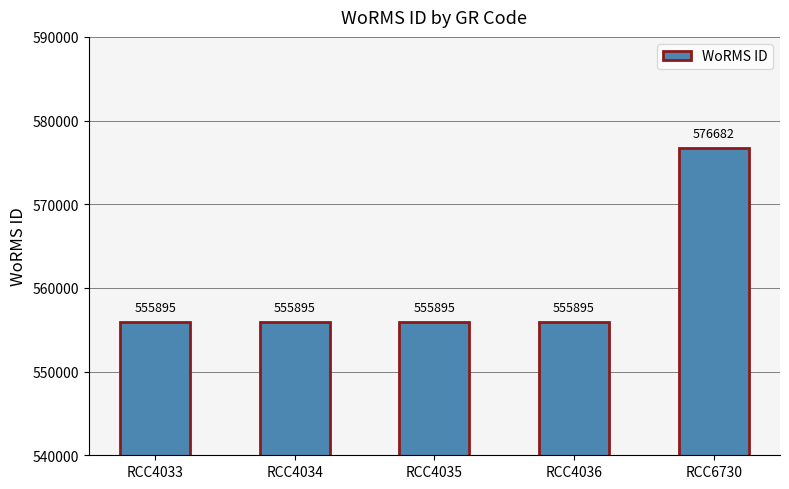

The value at RCC4034 is 798851. True or false?

False